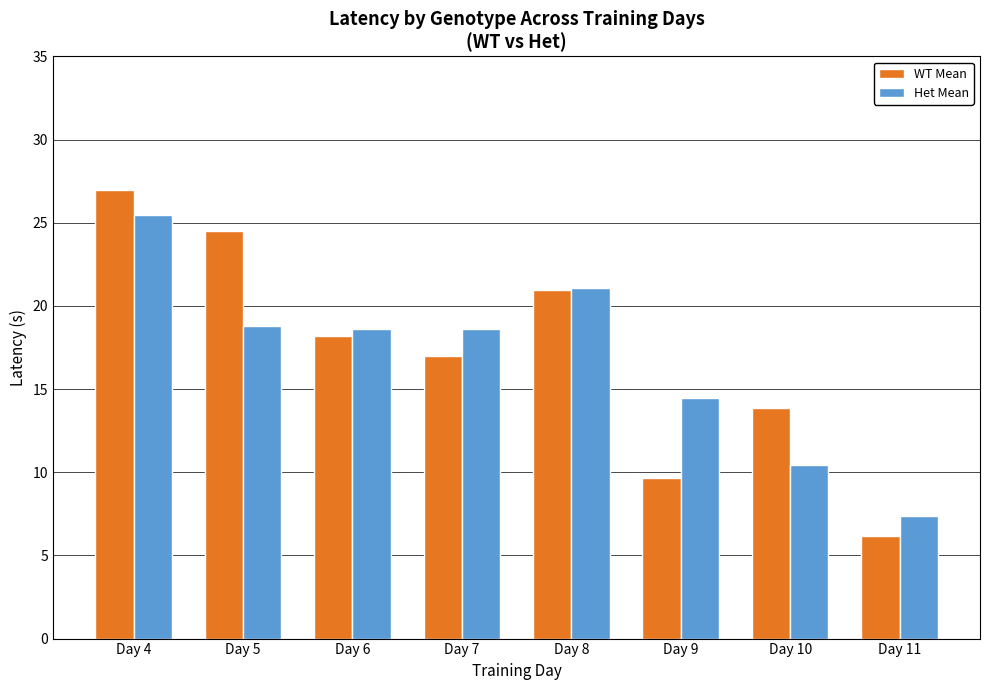

What are all the series names shown in the legend?

WT Mean, Het Mean